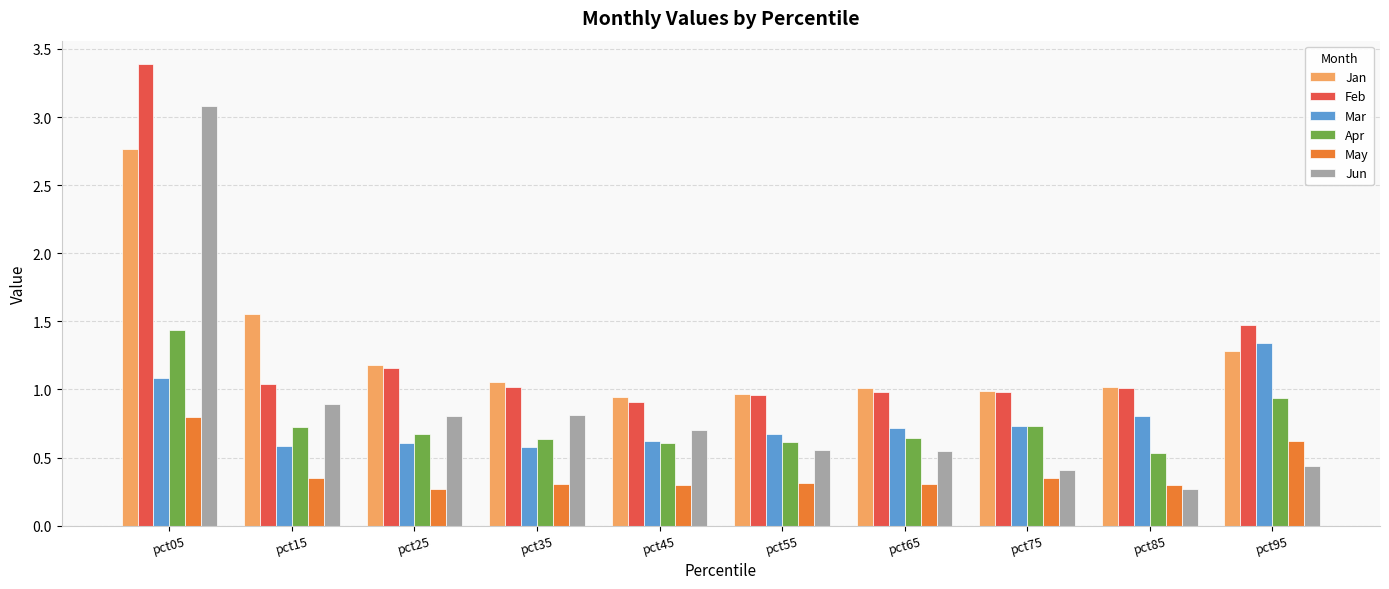

At how many categories does at least one series exceed 0?

10